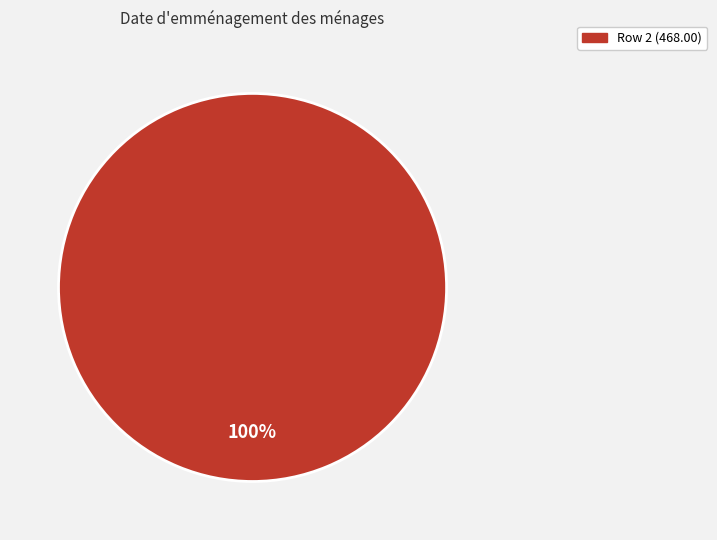

Is there any slice that represents more than half of the pie?

Yes